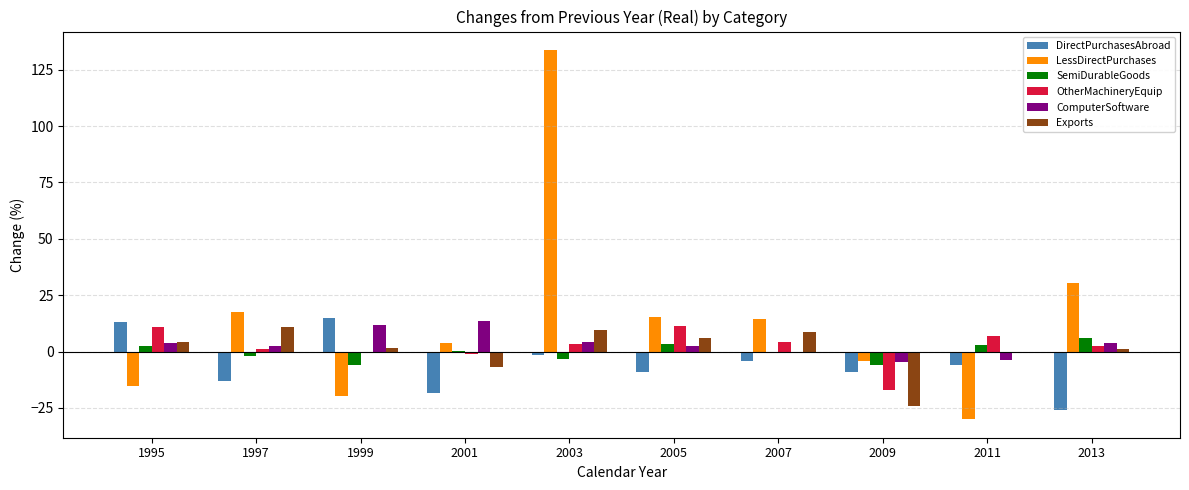

The LessDirectPurchases series shows 4.0 at 2001. True or false?

True